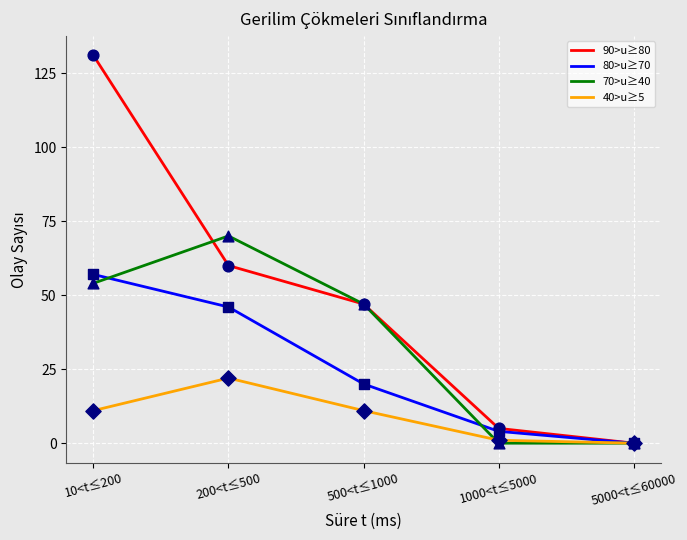

Which series has the largest range (max minus min)?

90>u≥80